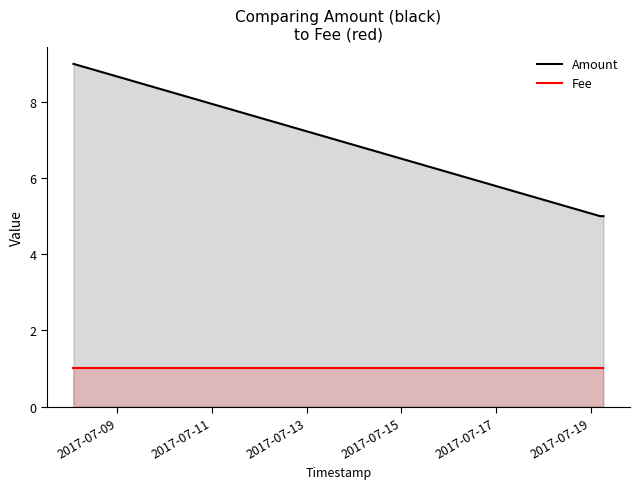

Which series has the largest range (max minus min)?

Amount